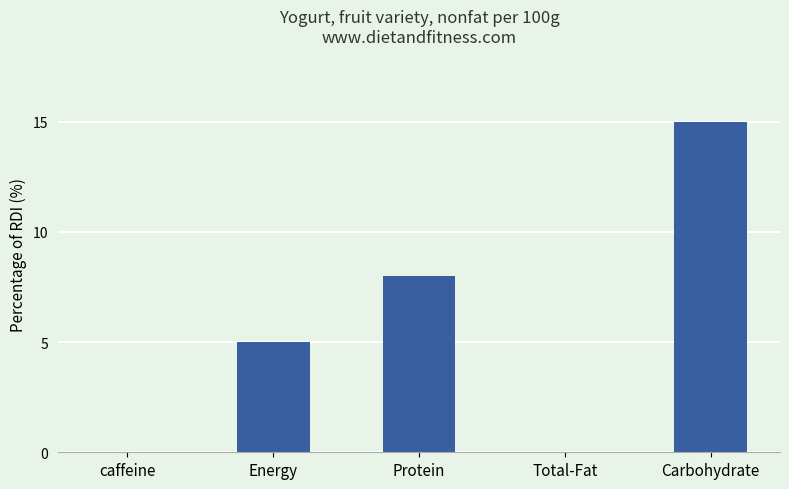

What is the sum of the values at Protein and Carbohydrate?

23